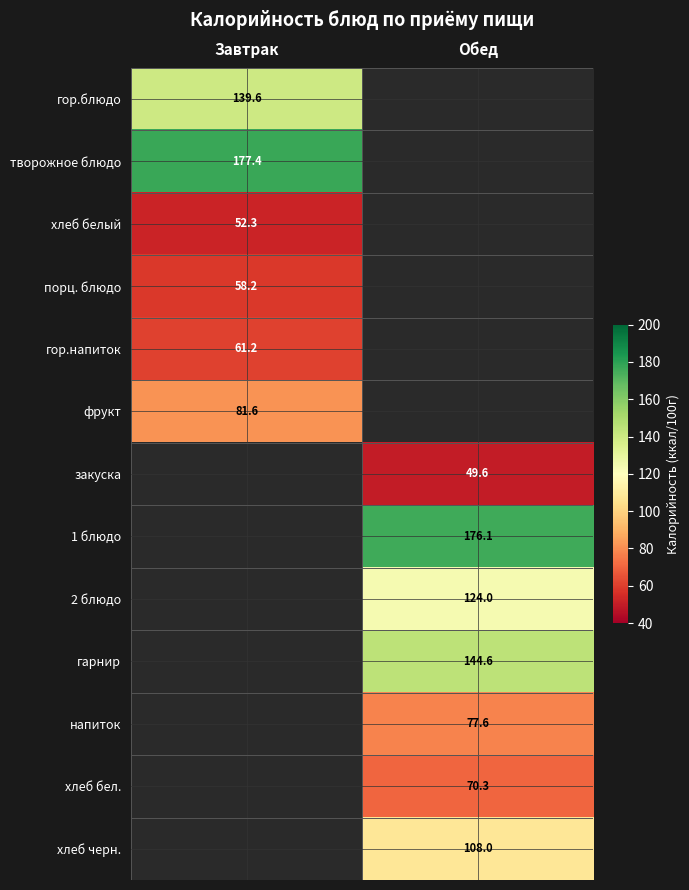

Between Завтрак and Обед, which is larger?

Обед